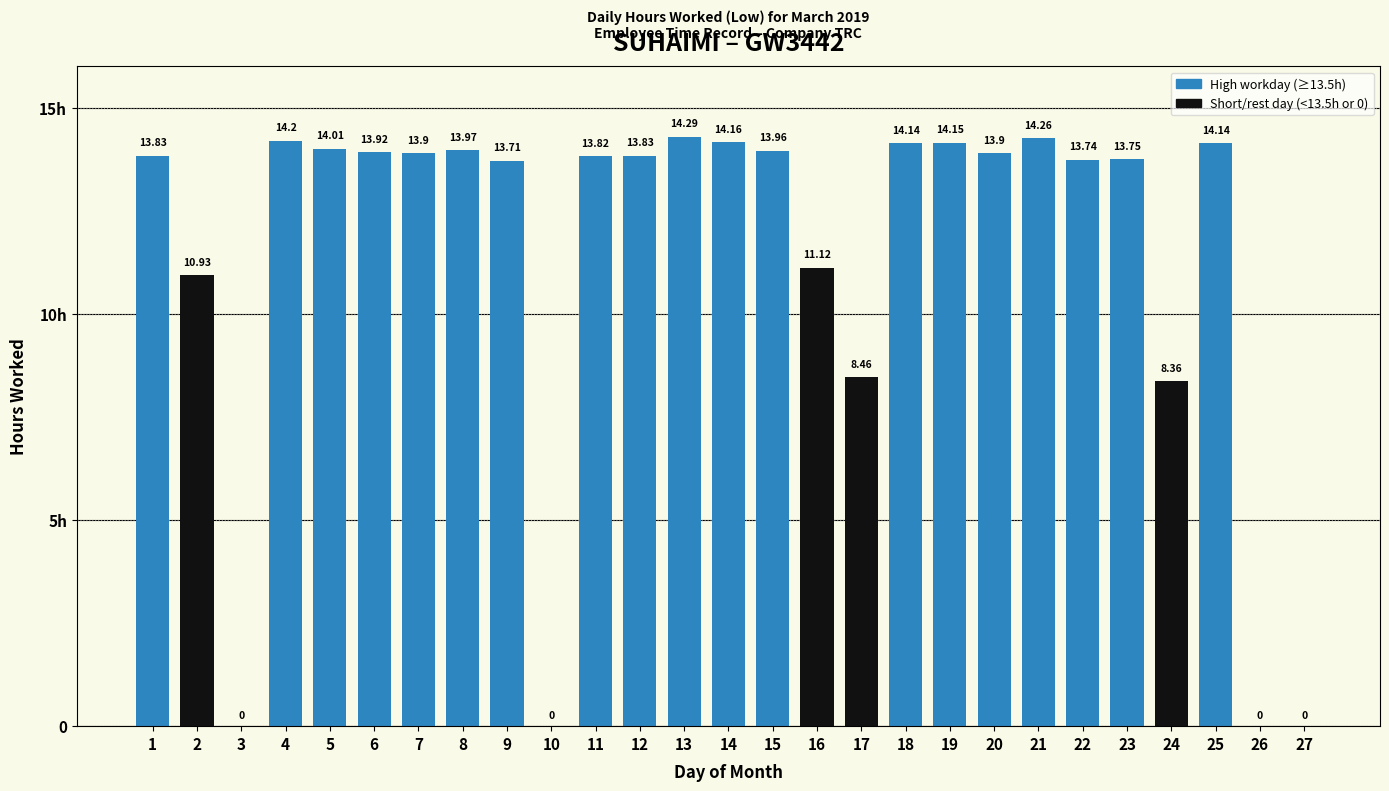

What is the sum of the values at 27 and 7?

13.9